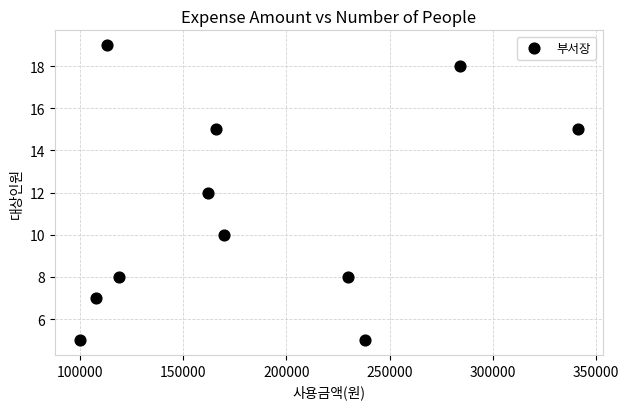

What is the average Y value?

11